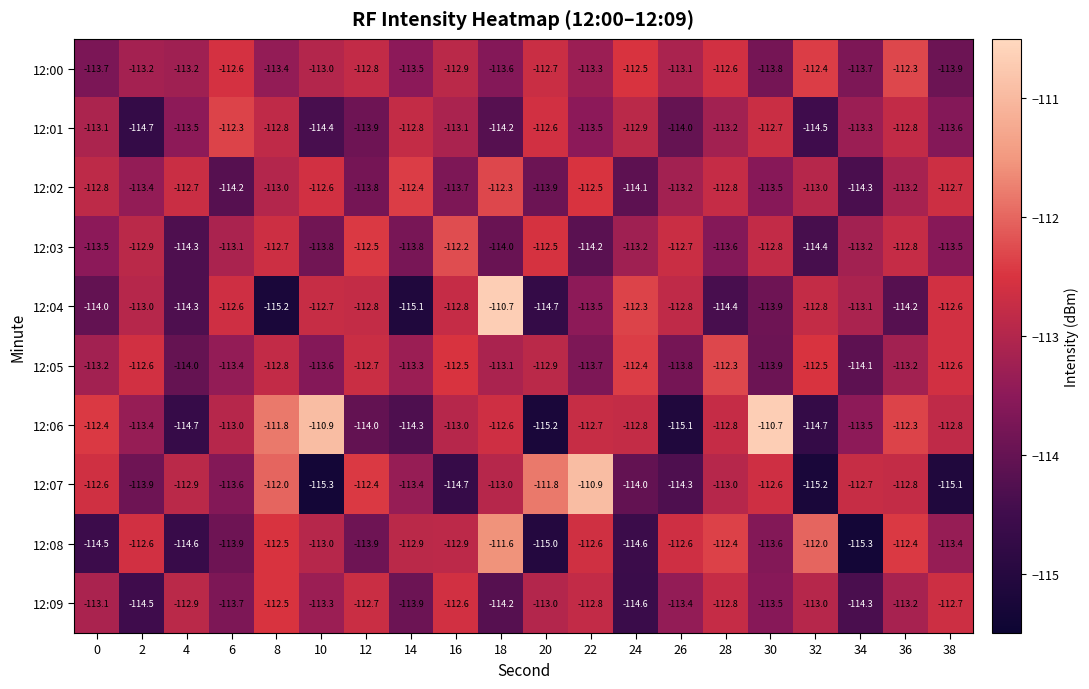

What is the difference between the 12:03 values at 18 and 4?

0.3